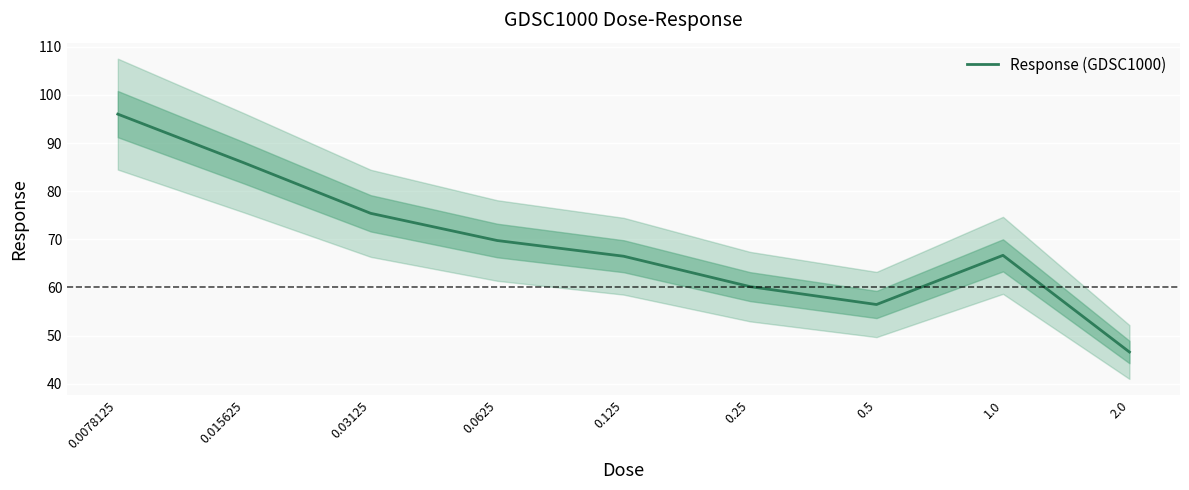

At which category does the chart reach its minimum across all series?

2.0